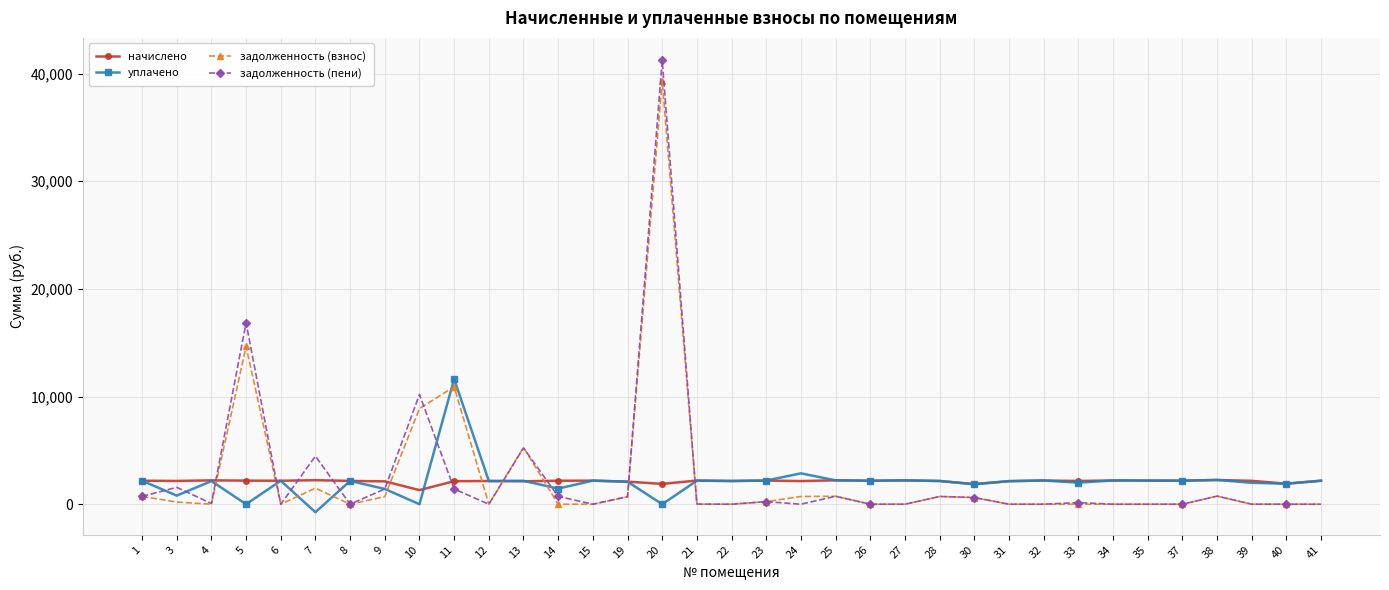

Which series has the widest spread of values?

задолженность (пени)